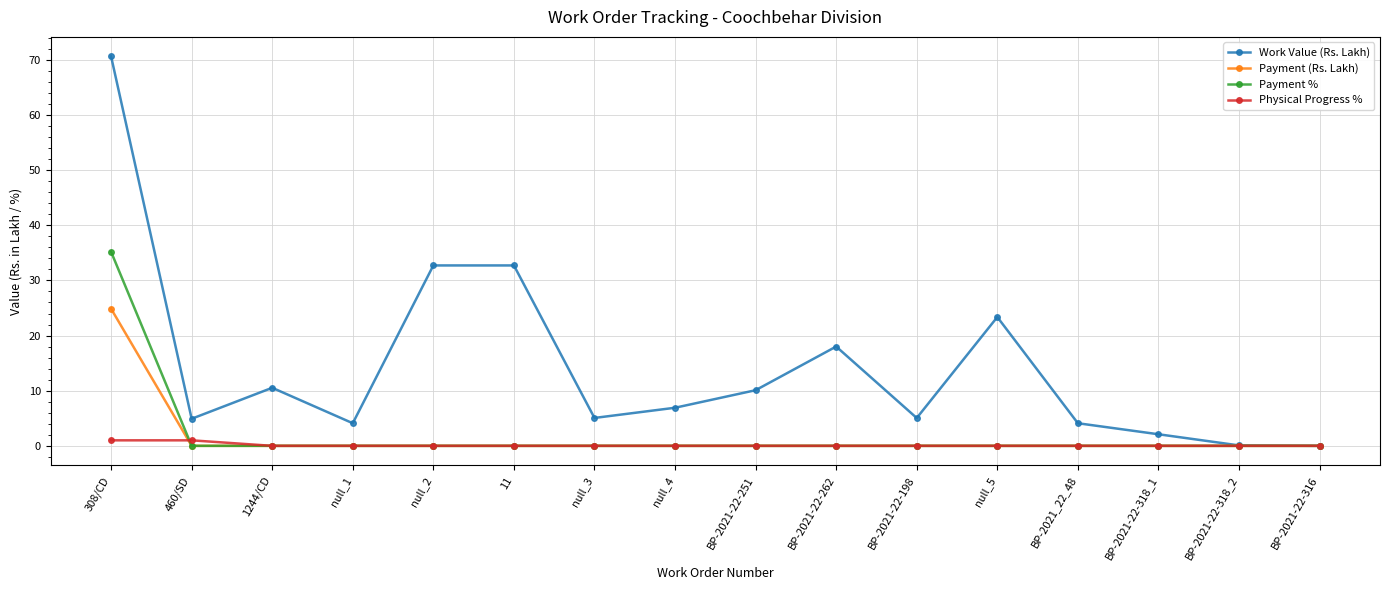

What is the label of the 12th point from the left?

null_5